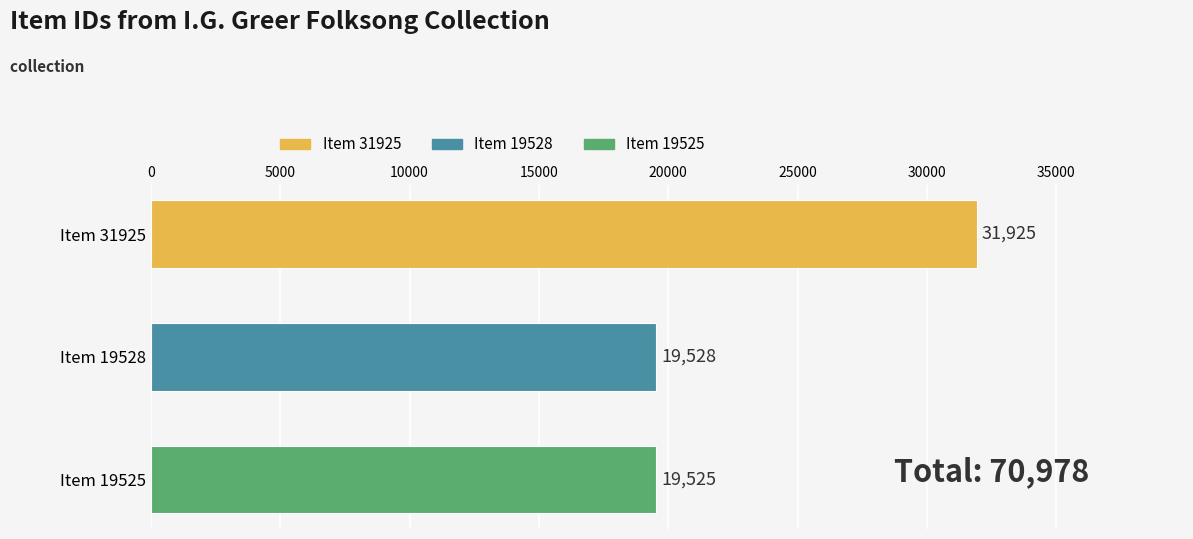

What value does the data have at Item 19528, to the nearest 100?

19500